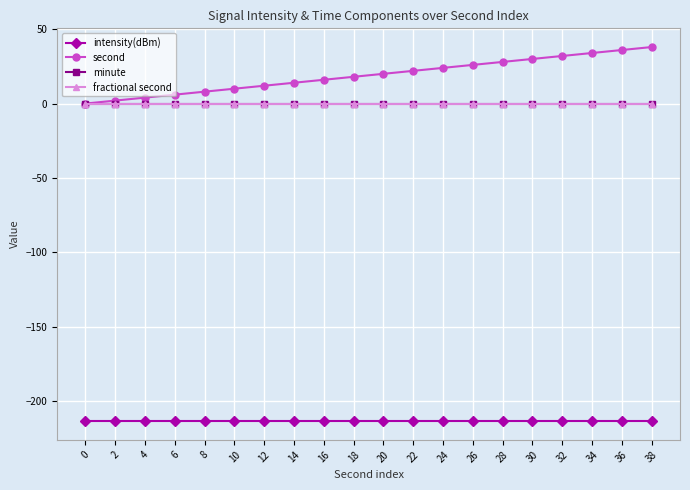

What is the maximum value for intensity(dBm)?

-213.5